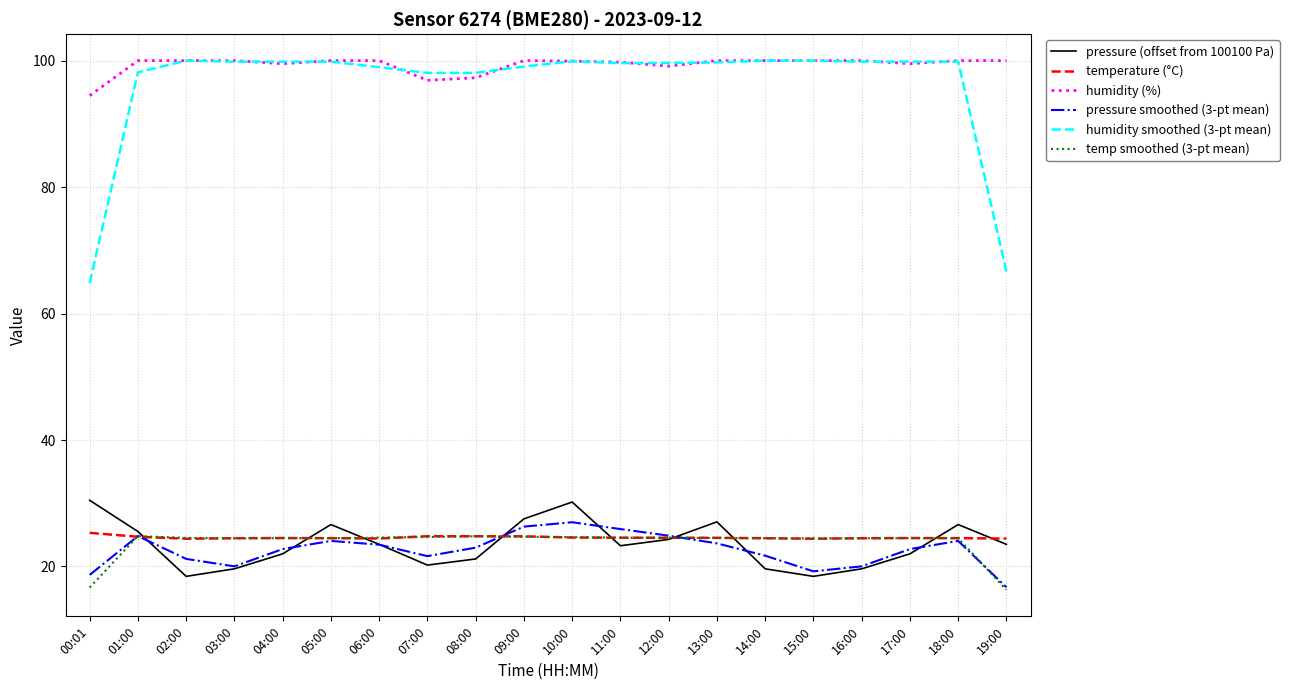

The humidity (%) series shows 141.8 at 15:00. True or false?

False